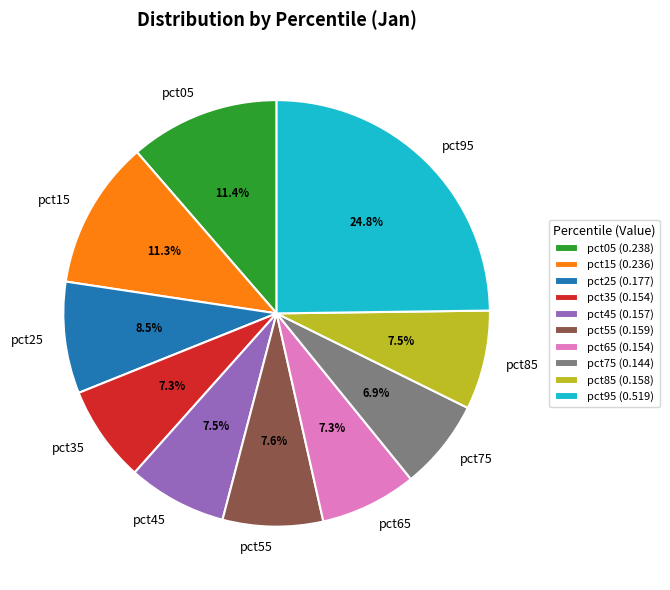

Which slice is the largest?

pct95